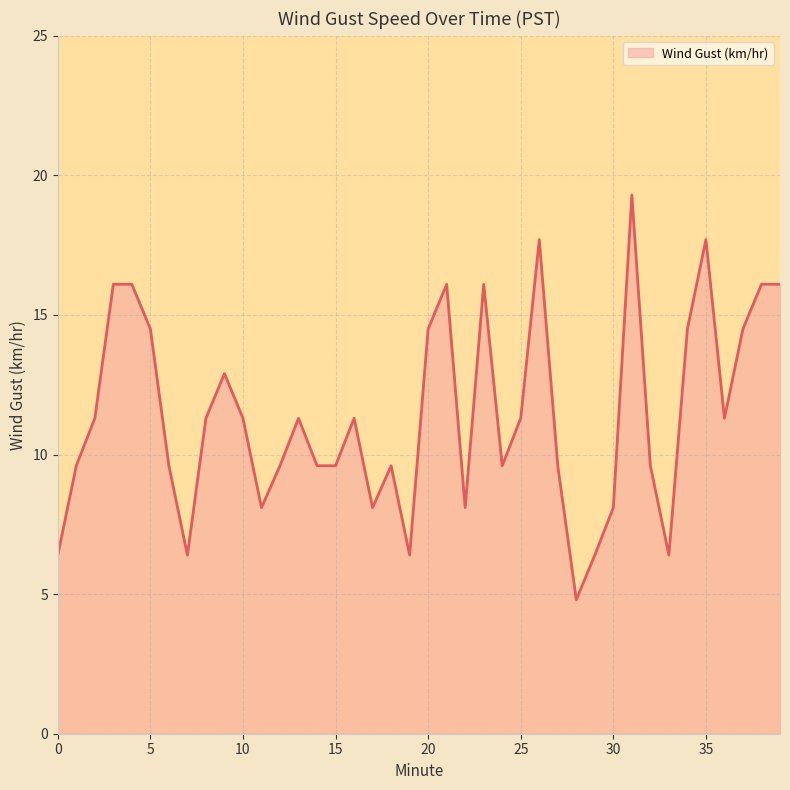

What is the greatest value displayed?

19.3